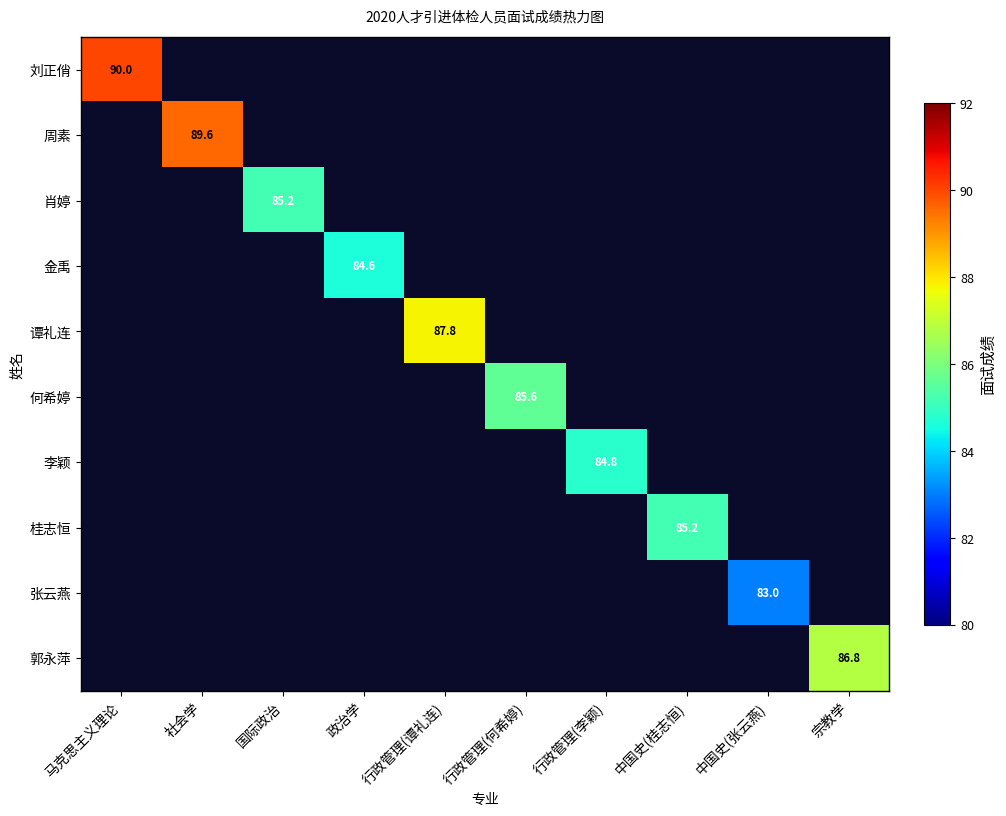

How many positive values does the 郭永萍 series have?

1